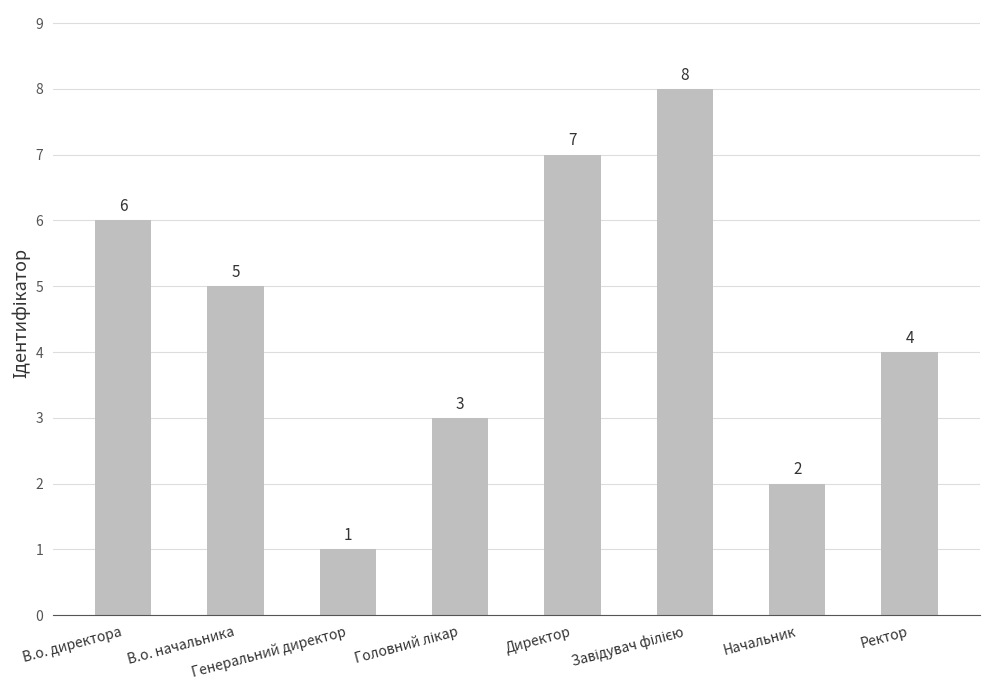

Are the bars horizontal?

No